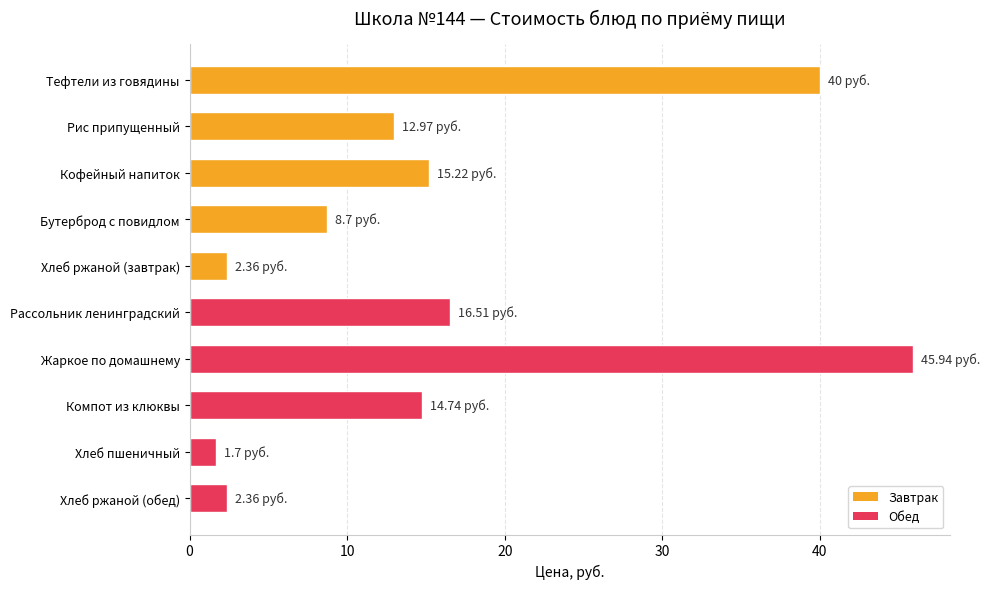

What is the label of the 5th bar from the bottom?

Рассольник ленинградский